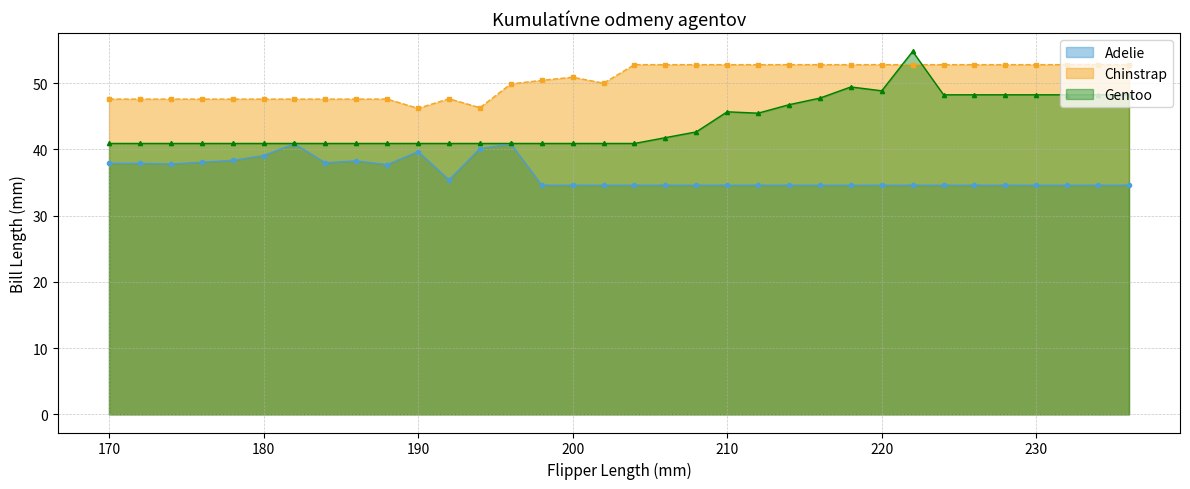

Which series has the largest total across all categories?

Chinstrap